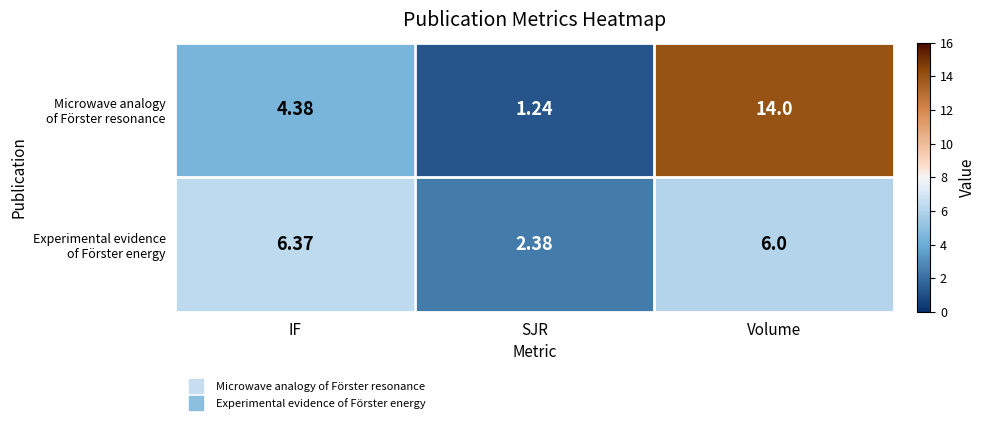

Which label corresponds to the largest value in the chart?

Volume